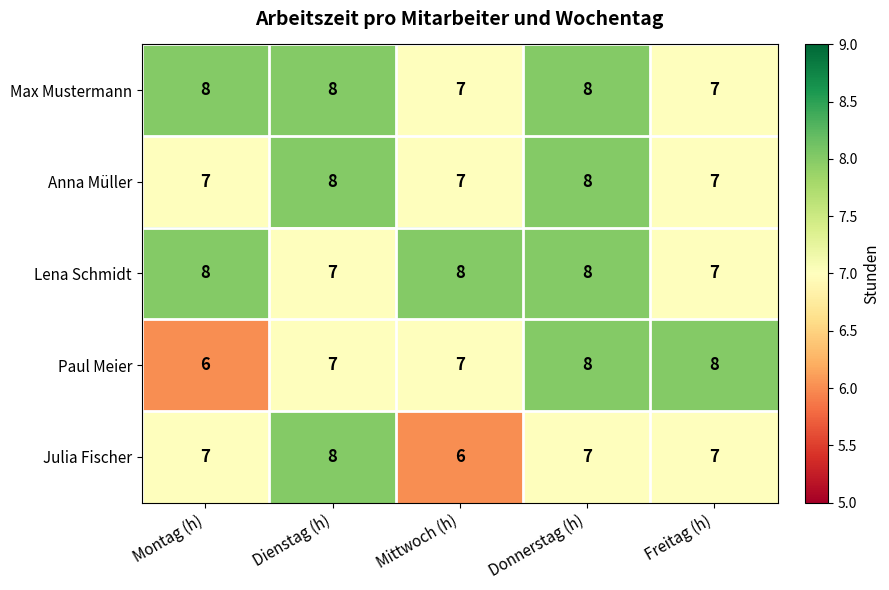

At which label does Paul Meier reach its minimum?

Montag (h)